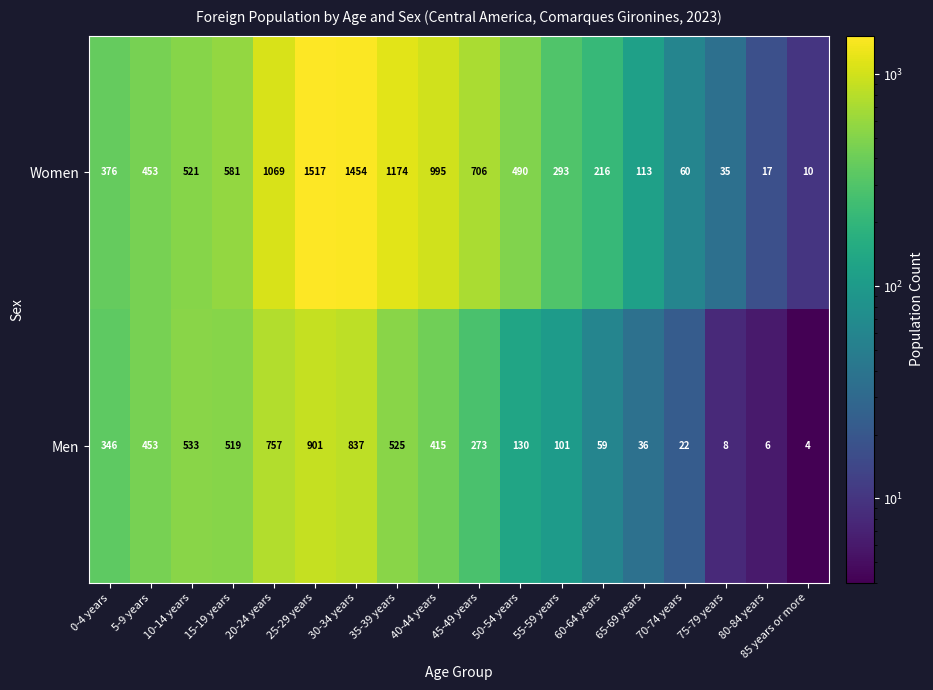

Which label corresponds to the largest value in the chart?

25-29 years